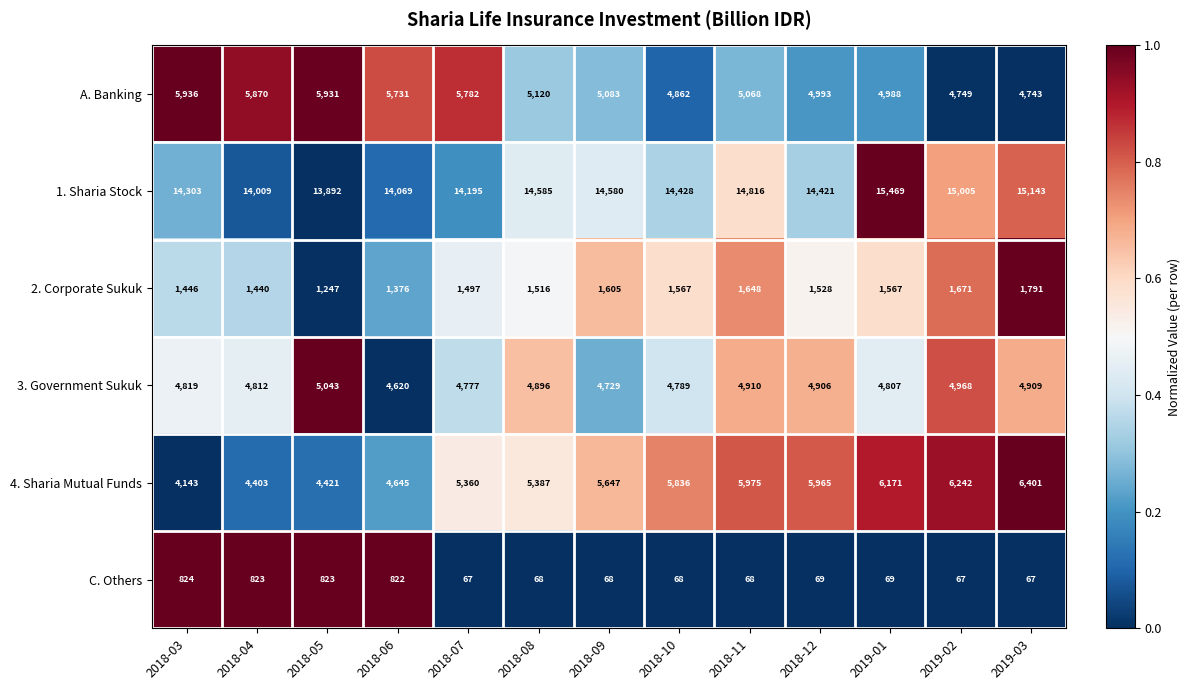

What is the total value across all series at 2018-03?

31471